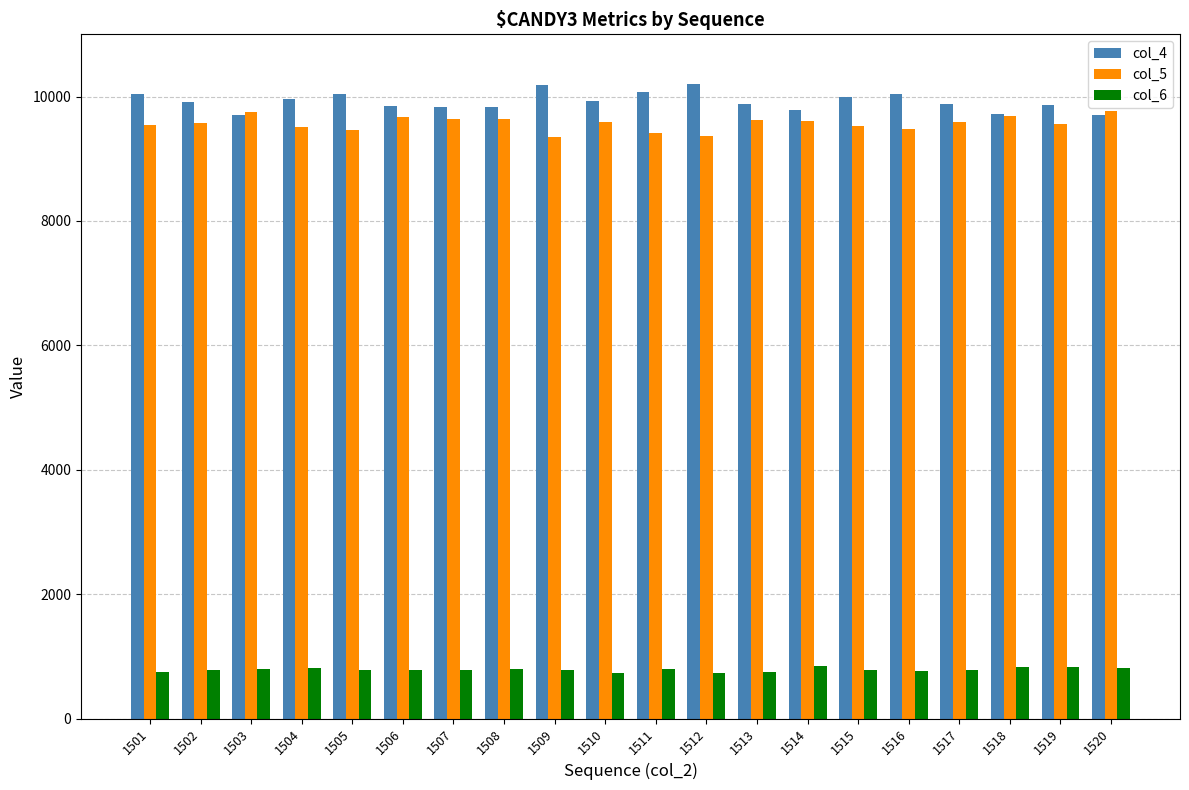

Read the col_4 value at 1504.

9955